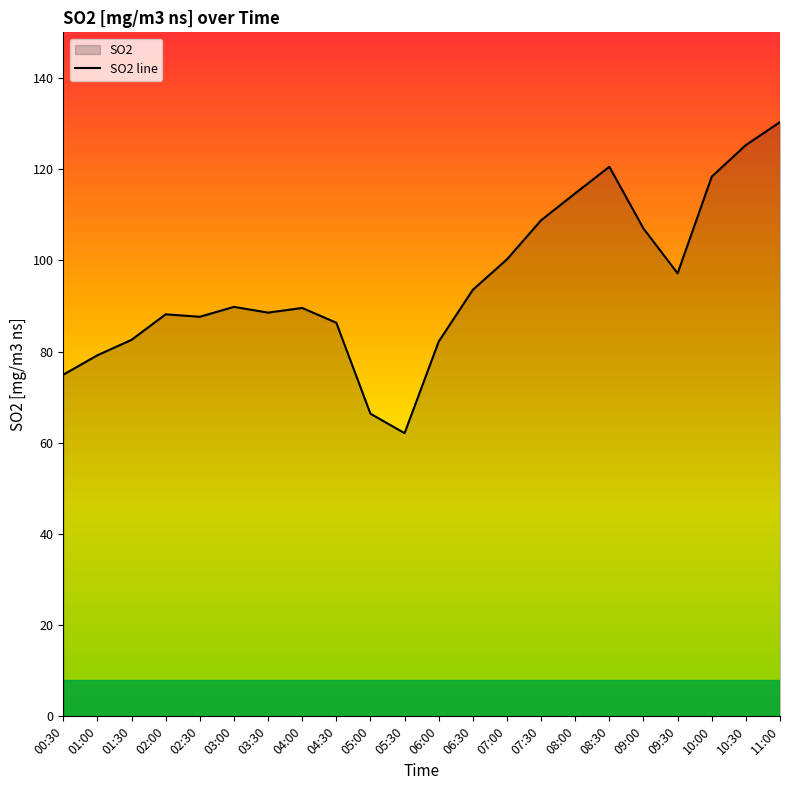

What is the greatest value displayed?

130.3